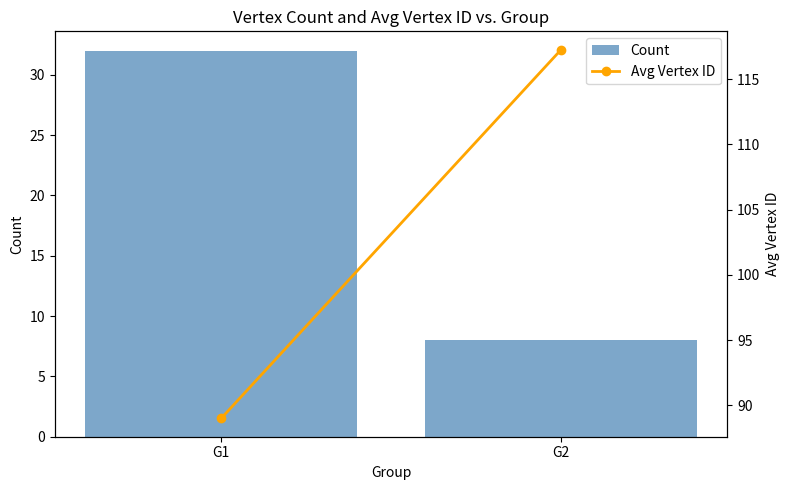

Are the bars grouped side by side (vs. stacked)?

Yes